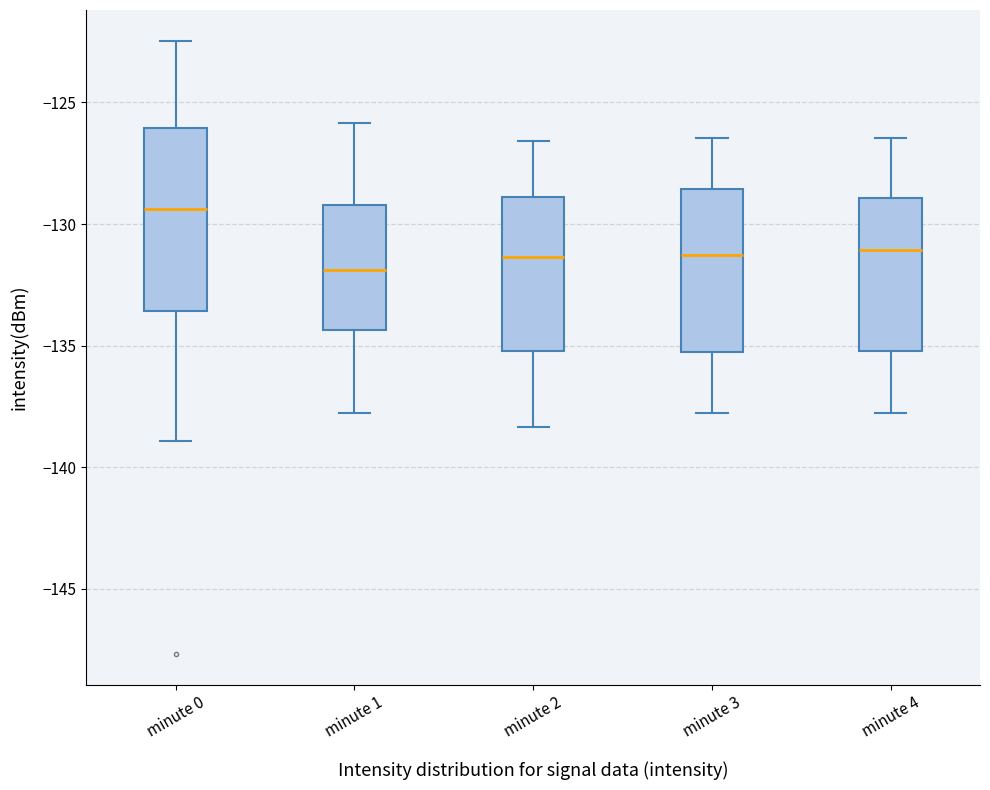

Reading left to right, read every box against the y-axis: the position of its median line, the range the box covers, and the ends of its whiskers. The values are not printed on the chart, so give them approximately, as read against the axis.

minute 0: median -129.5, box -133.5 to -126.0, whiskers -139.0 to -122.5
minute 1: median -132.0, box -134.5 to -129.0, whiskers -138.0 to -126.0
minute 2: median -131.5, box -135.0 to -129.0, whiskers -138.5 to -126.5
minute 3: median -131.5, box -135.5 to -128.5, whiskers -138.0 to -126.5
minute 4: median -131.0, box -135.0 to -129.0, whiskers -138.0 to -126.5